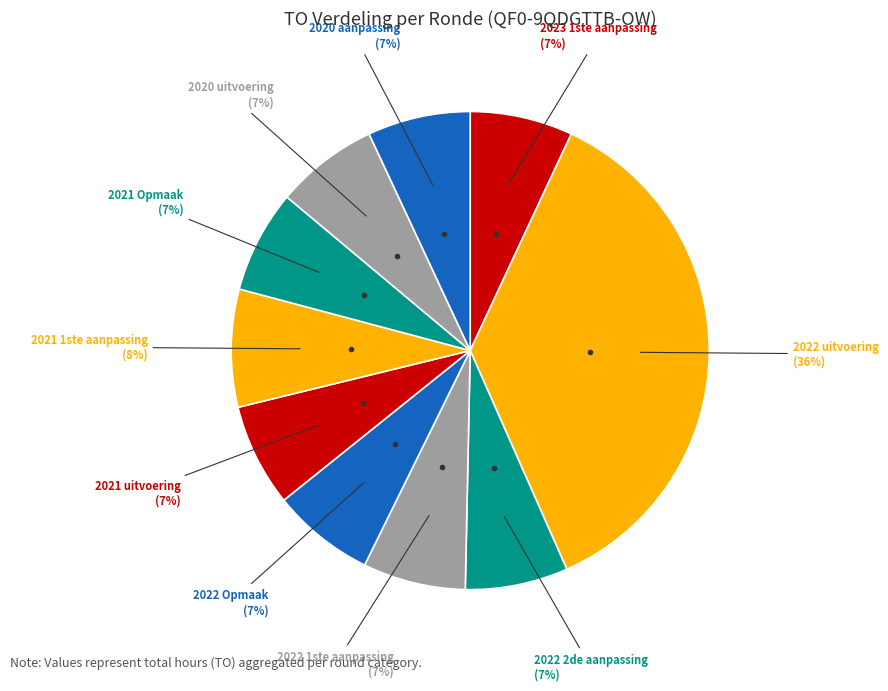

Count the number of slices in the pie.

10